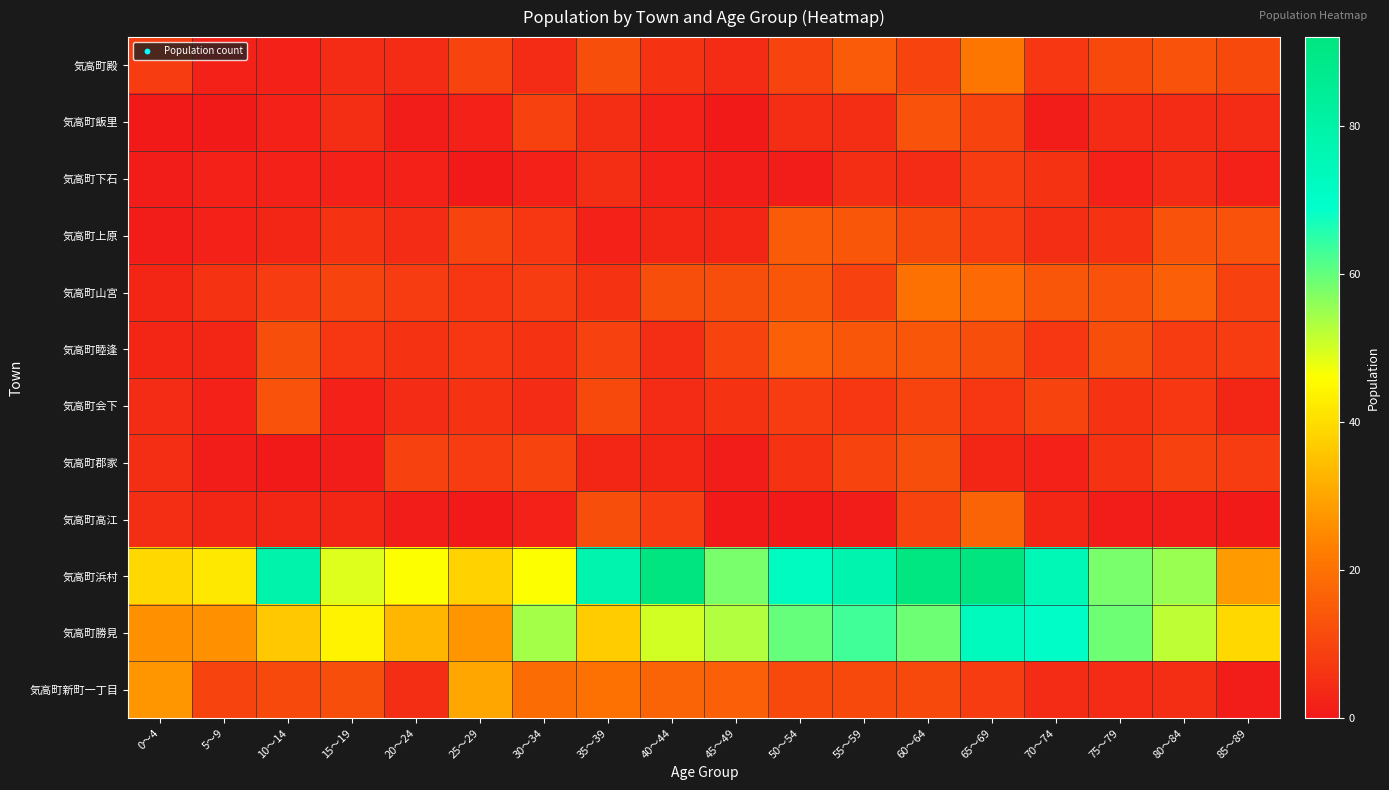

At which category does the chart reach its peak across all series?

40～44